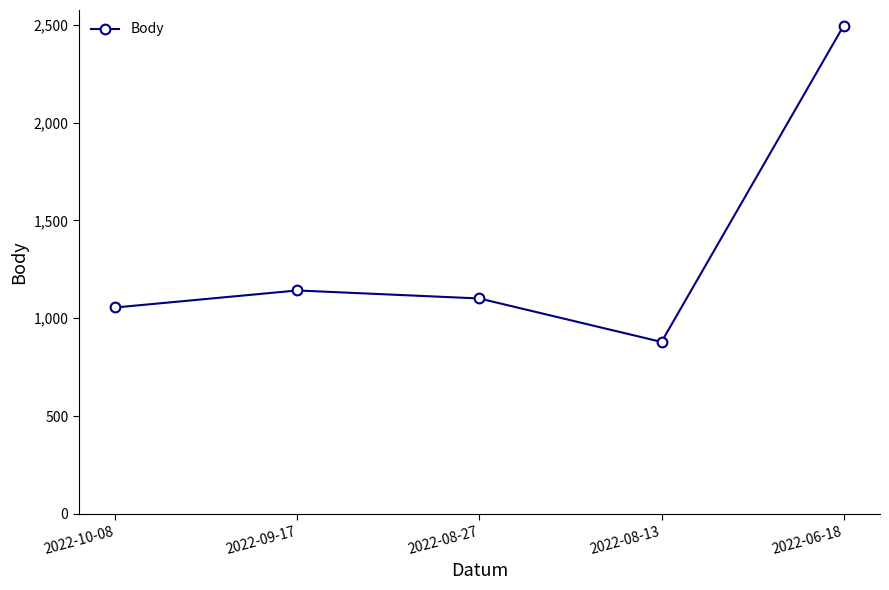

True or false: the data shows 2494 at 2022-06-18.

True